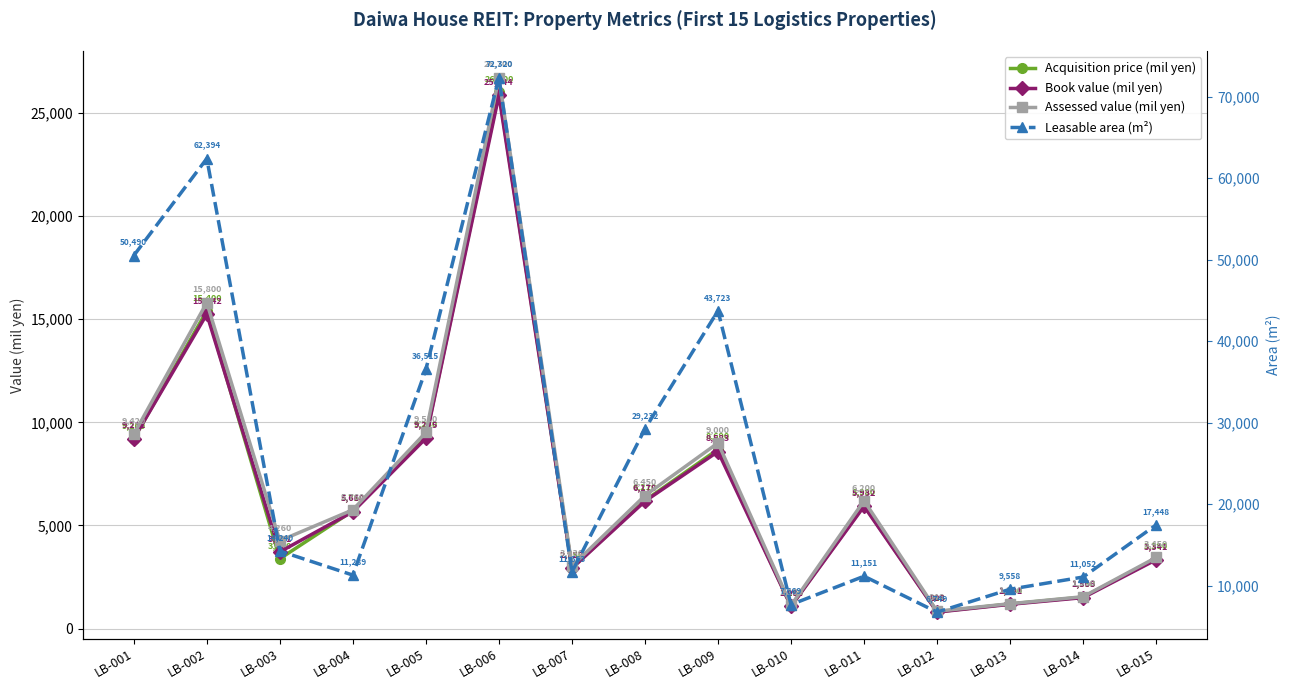

How many lines are shown in the chart?

4